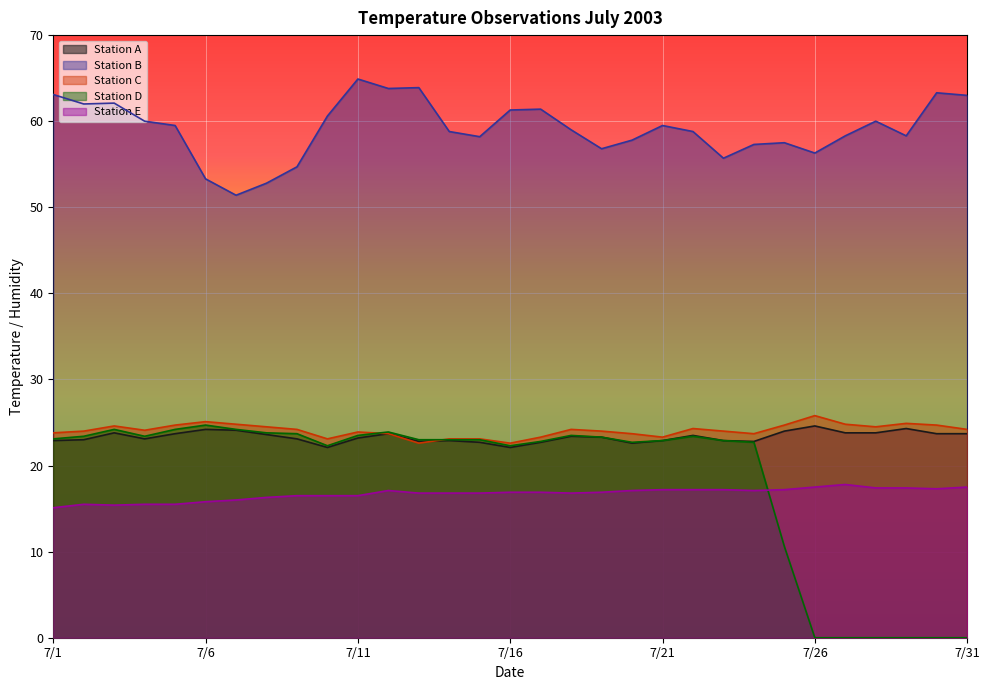

What is the difference between the maximum and minimum values in the Station D series?

24.7